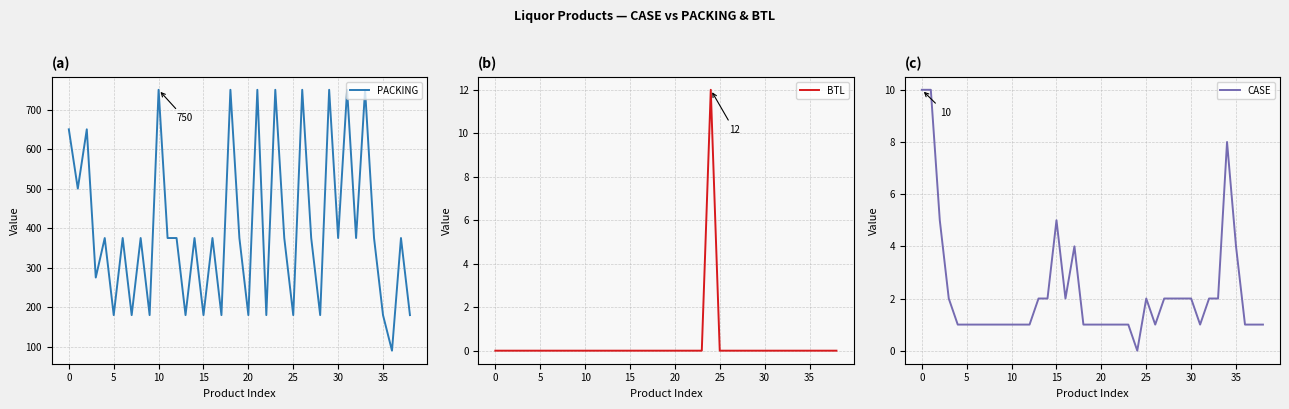

Reading right to left, extract all data points from this chart.

PACKING: 180	375	90	180	375	750	375	750	375	750	180	375	750	180	375	750	180	750	180	375	750	180	375	180	375	180	375	375	750	180	375	180	375	180	375	275	650	500	650
BTL: 0	0	0	0	0	0	0	0	0	0	0	0	0	0	12	0	0	0	0	0	0	0	0	0	0	0	0	0	0	0	0	0	0	0	0	0	0	0	0
CASE: 1	1	1	4	8	2	2	1	2	2	2	2	1	2	0	1	1	1	1	1	1	4	2	5	2	2	1	1	1	1	1	1	1	1	1	2	5	10	10